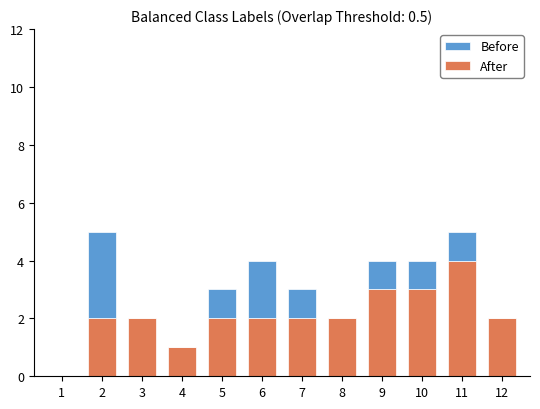

At which label does After reach its peak?

11